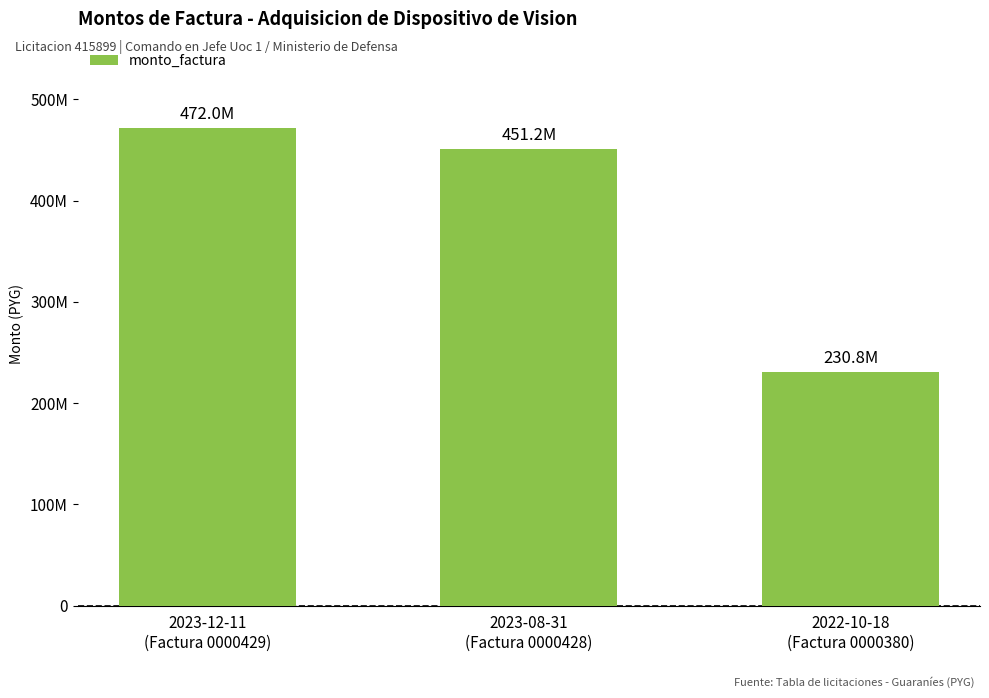

How many bars are there in total?

3